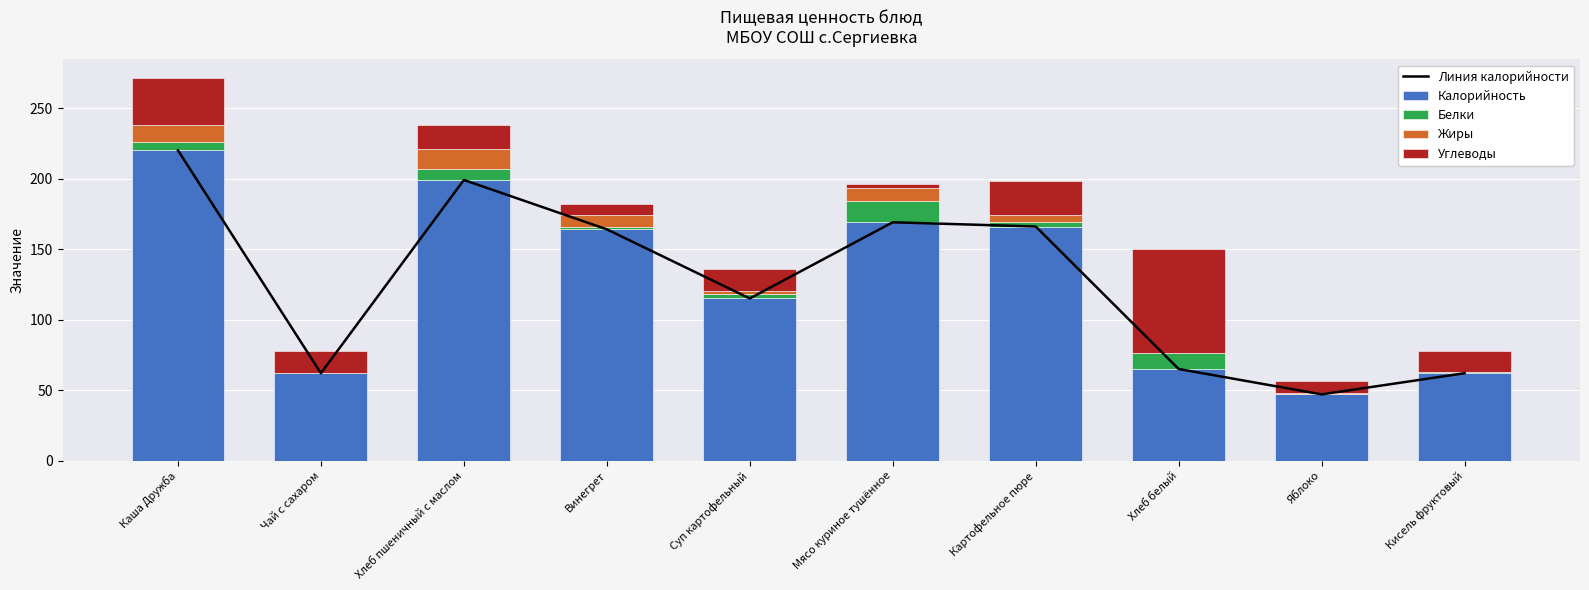

List the series in order of their peak value, highest first.

Линия калорийности, Калорийность, Углеводы, Белки, Жиры